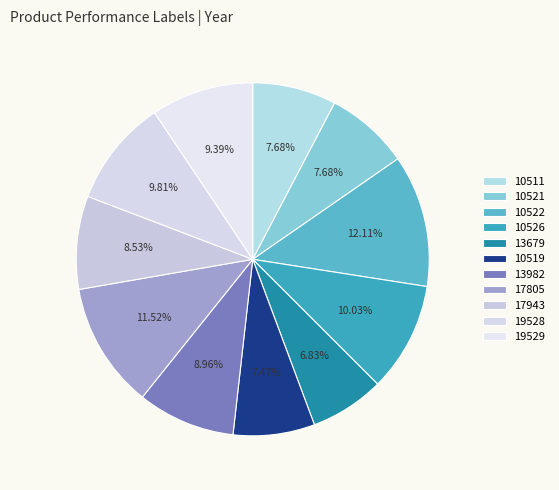

True or false: 13679 accounts for 7% of the total.

True